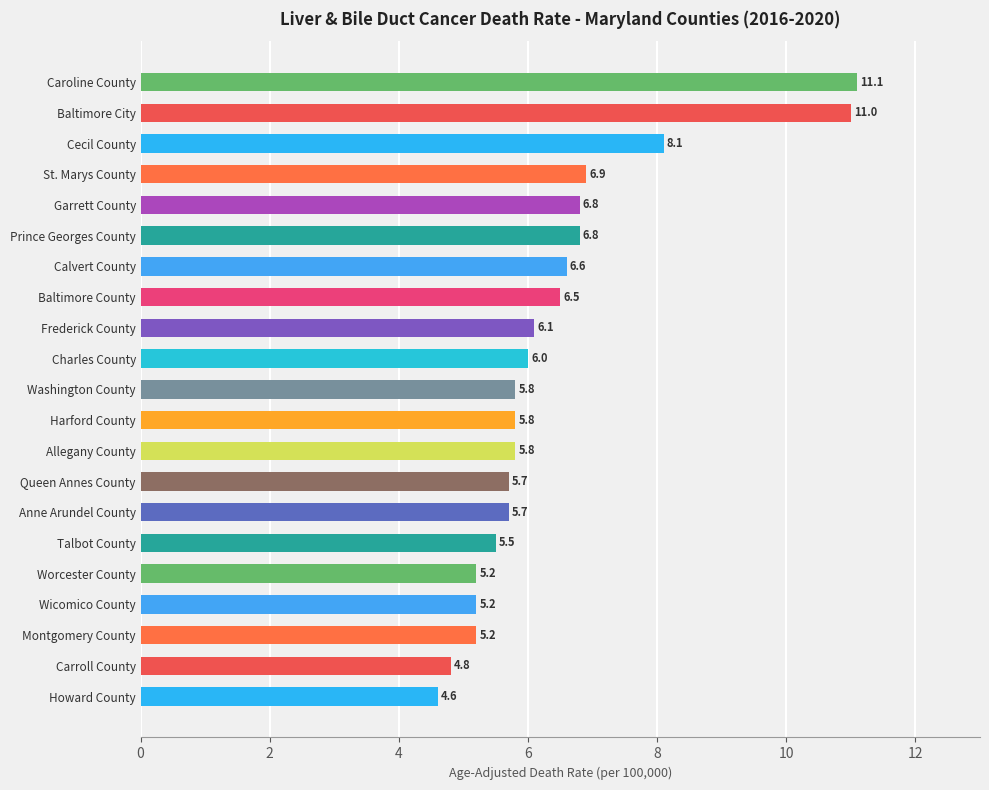

How many bars are there in total?

21